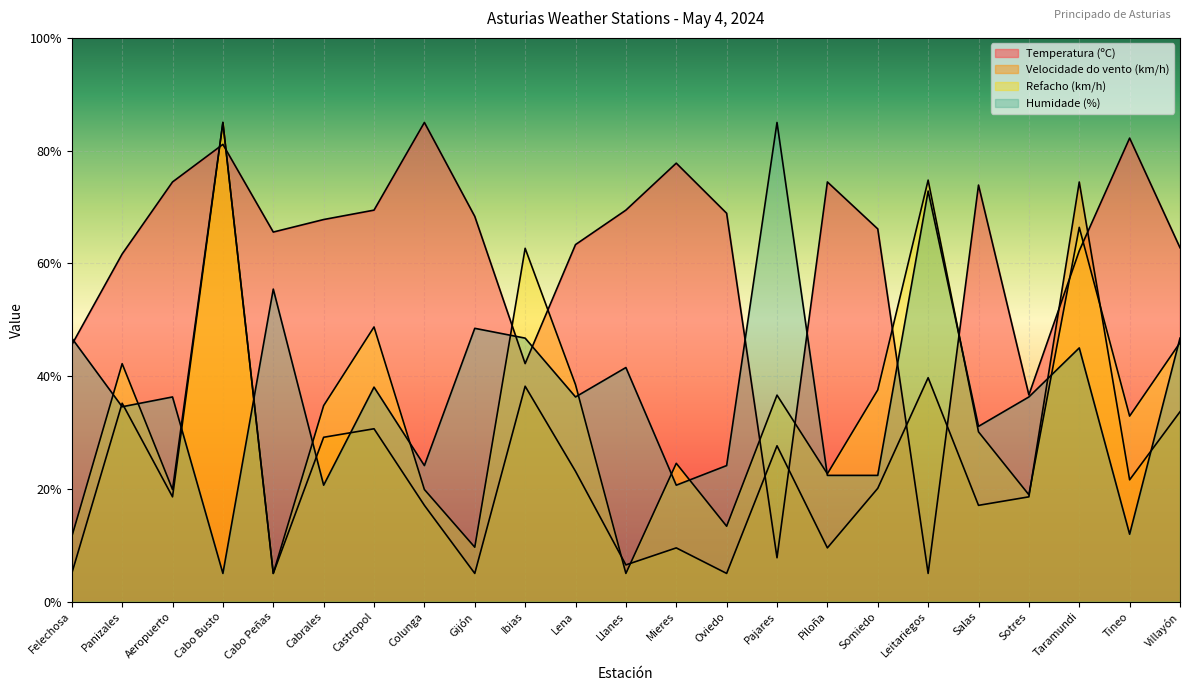

Reading left to right, what are all the values shown in this chart?

Temperatura (ºC): Felechosa=45.6	Panizales=61.7	Aeropuerto=74.4	Cabo Busto=81.1	Cabo Peñas=65.6	Cabrales=67.8	Castropol=69.4	Colunga=85.0	Gijón=68.3	Ibias=42.2	Lena=63.3	Llanes=69.4	Mieres=77.8	Oviedo=68.9	Pajares=7.8	Piloña=74.4	Somiedo=66.1	Leitariegos=5.0	Salas=73.9	Sotres=36.7	Taramundi=62.2	Tineo=82.2	Villayón=62.8
Velocidade do vento (km/h): Felechosa=5.0	Panizales=35.2	Aeropuerto=18.6	Cabo Busto=85.0	Cabo Peñas=5.0	Cabrales=29.2	Castropol=30.7	Colunga=17.1	Gijón=5.0	Ibias=38.2	Lena=23.1	Llanes=6.5	Mieres=9.5	Oviedo=5.0	Pajares=27.6	Piloña=9.5	Somiedo=20.1	Leitariegos=39.7	Salas=17.1	Sotres=18.6	Taramundi=74.4	Tineo=21.6	Villayón=33.7
Refacho (km/h): Felechosa=11.5	Panizales=42.2	Aeropuerto=19.9	Cabo Busto=85.0	Cabo Peñas=5.0	Cabrales=34.8	Castropol=48.7	Colunga=19.9	Gijón=9.7	Ibias=62.7	Lena=38.5	Llanes=5.0	Mieres=24.5	Oviedo=13.4	Pajares=36.6	Piloña=22.7	Somiedo=37.6	Leitariegos=74.8	Salas=30.1	Sotres=19.0	Taramundi=66.4	Tineo=32.9	Villayón=45.9
Humidade (%): Felechosa=46.7	Panizales=34.6	Aeropuerto=36.3	Cabo Busto=5.0	Cabo Peñas=55.4	Cabrales=20.7	Castropol=38.0	Colunga=24.1	Gijón=48.5	Ibias=46.7	Lena=36.3	Llanes=41.5	Mieres=20.7	Oviedo=24.1	Pajares=85.0	Piloña=22.4	Somiedo=22.4	Leitariegos=72.8	Salas=31.1	Sotres=36.3	Taramundi=45.0	Tineo=12.0	Villayón=46.7